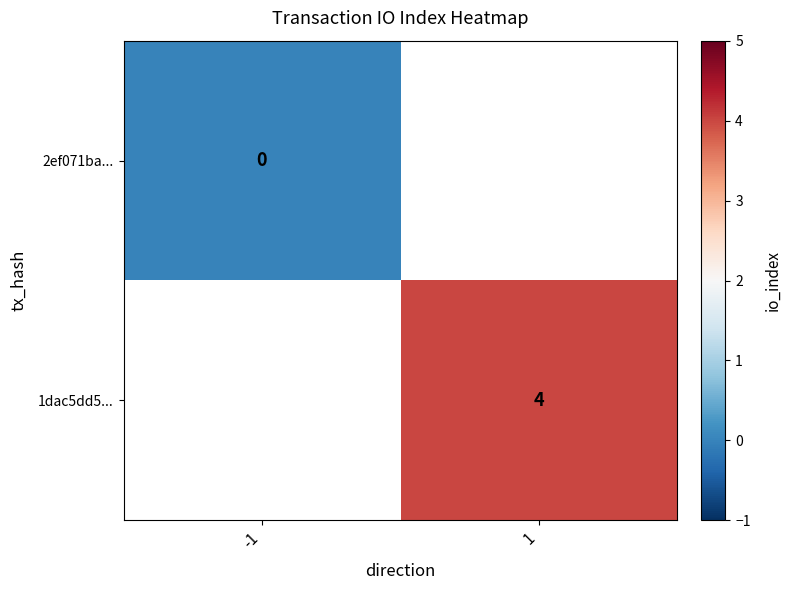

Between -1 and 1, which is larger?

1